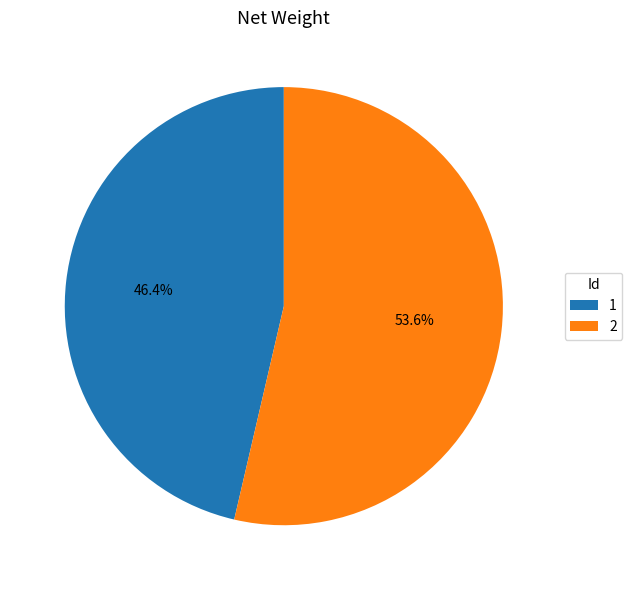

Is it true that 2 is 54% of the pie?

True